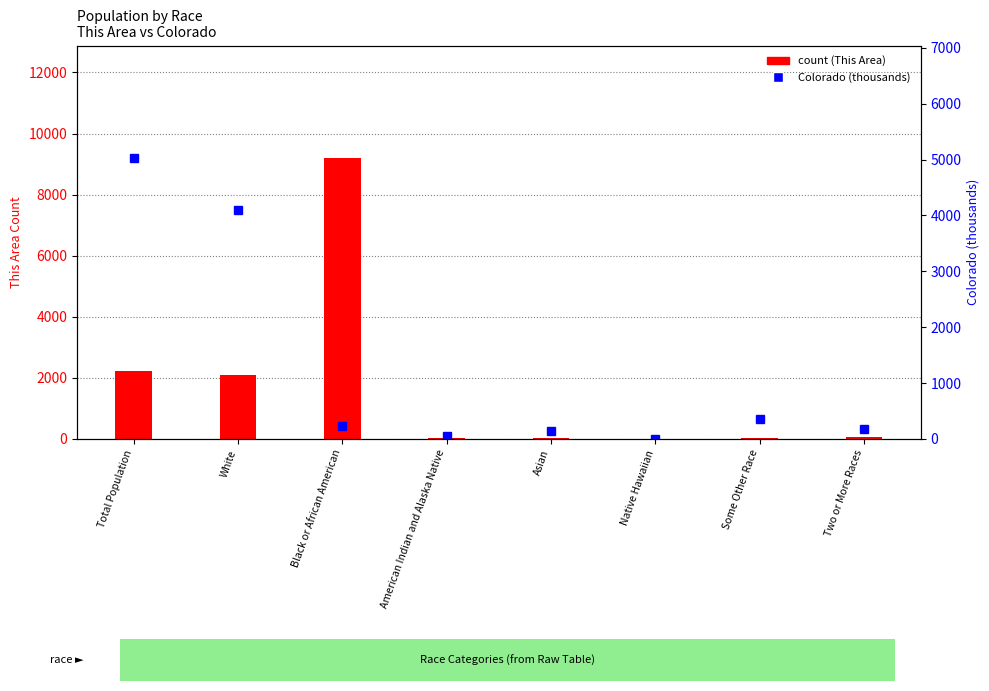

Is it true that This Area count equals 43.4 at American Indian and Alaska Native?

False